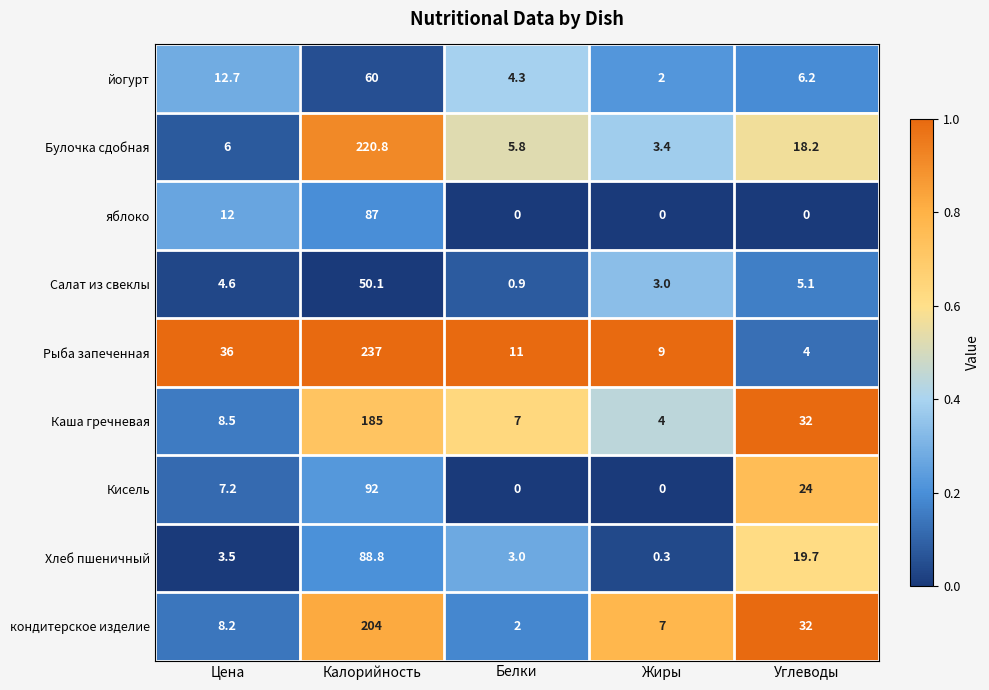

Which series has the largest total across all categories?

Рыба запеченная